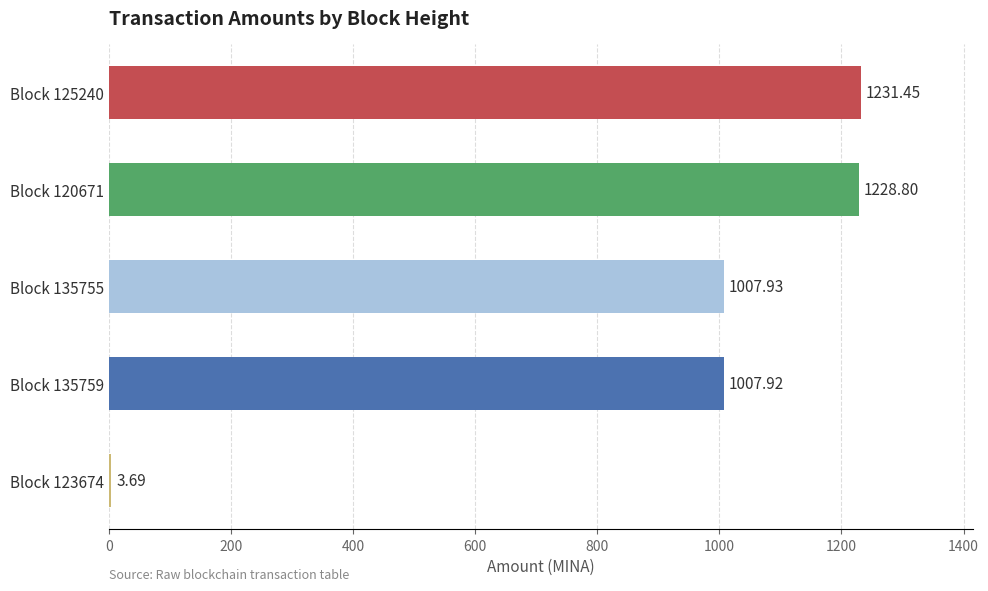

What is the sum of all values?

4479.8